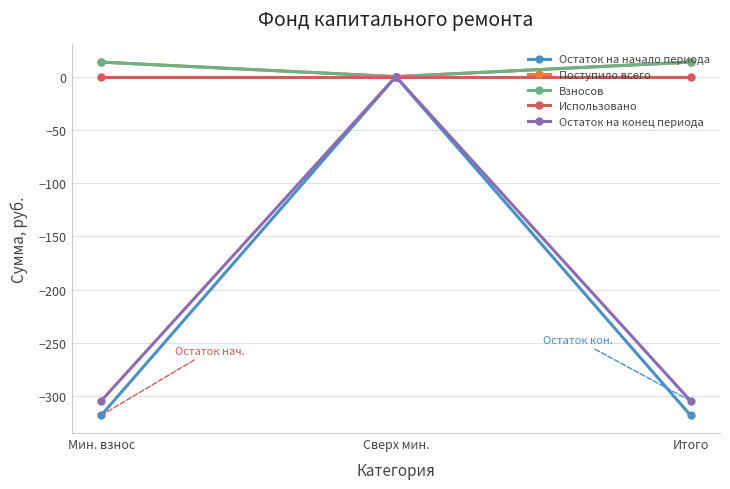

Is this an area chart (filled region under the line)?

No